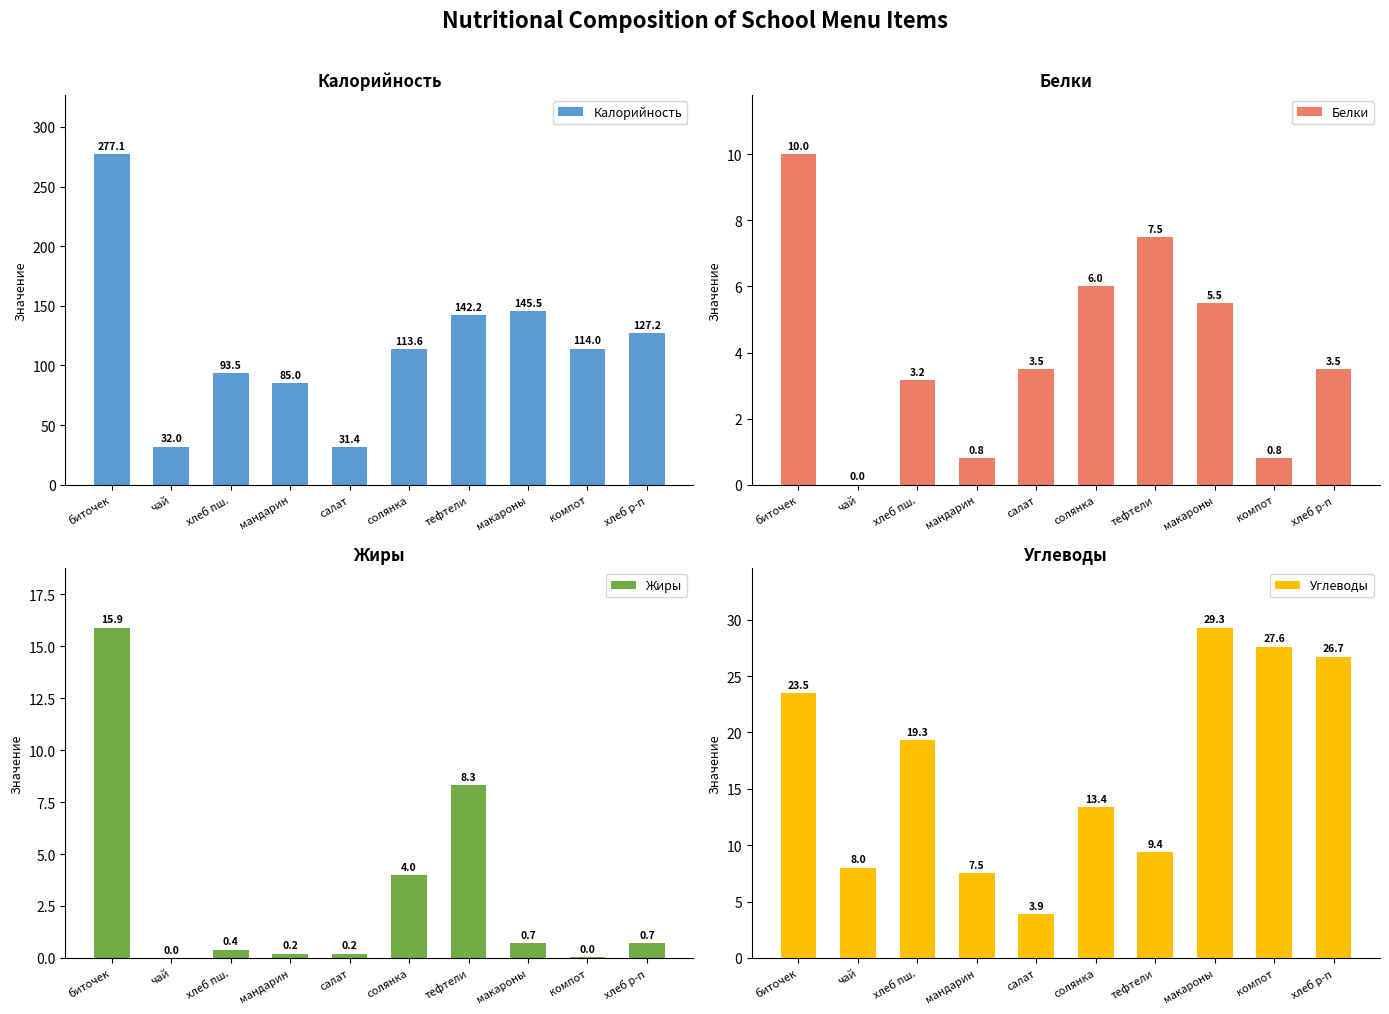

Rank the series by their maximum value, from lowest to highest.

Белки, Жиры, Углеводы, Калорийность